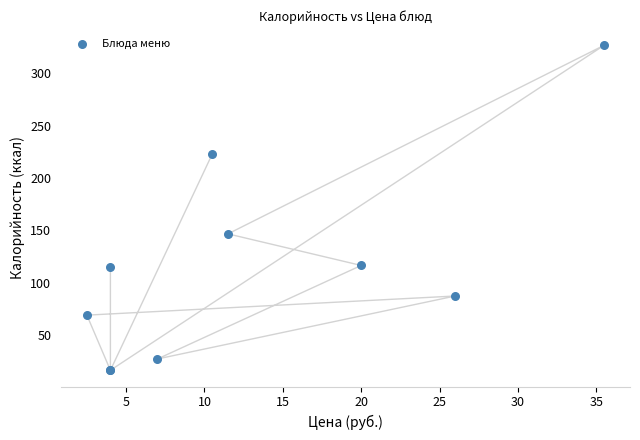

What Y value in the scatter plot is closest to 171?

146.6